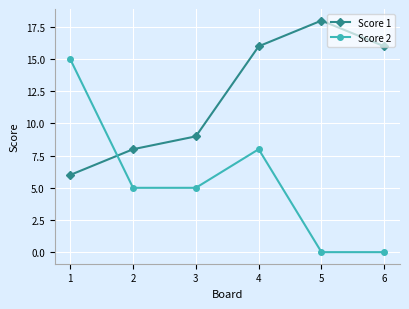

After their last crossing, which series has the higher values: Score 1 or Score 2?

Score 1